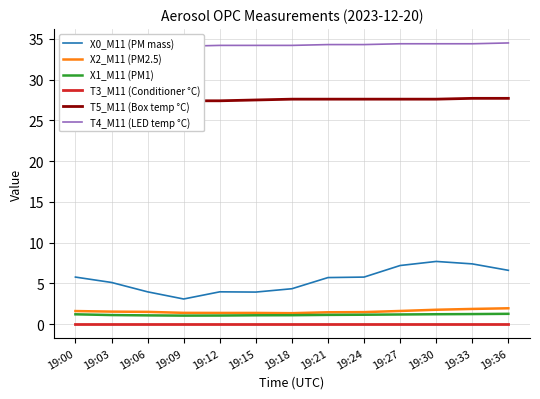

True or false: X2_M11 (PM2.5) and T3_M11 (Conditioner °C) intersect in this chart.

False